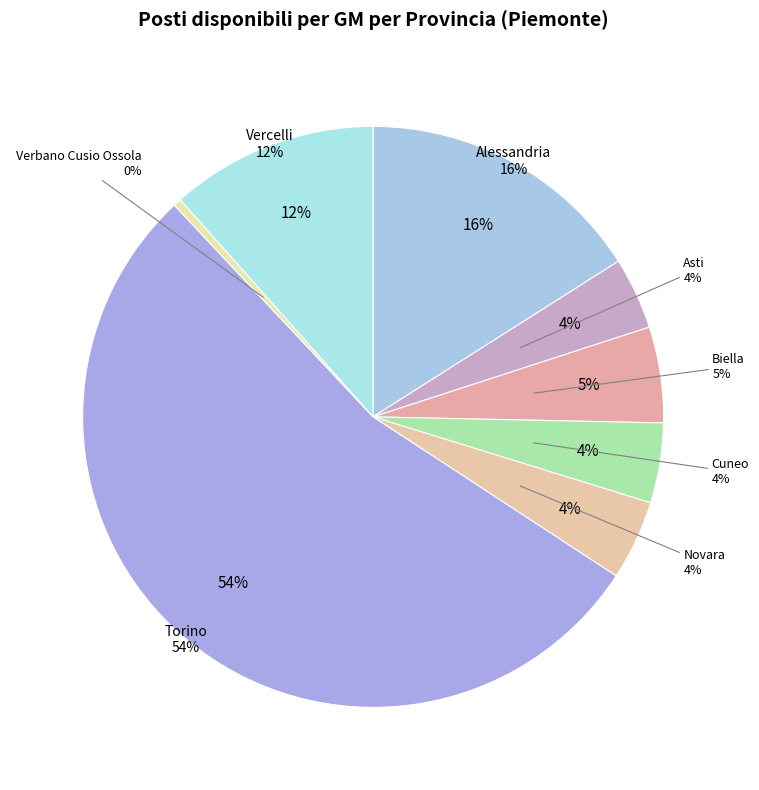

Is it true that Torino is 54% of the pie?

True